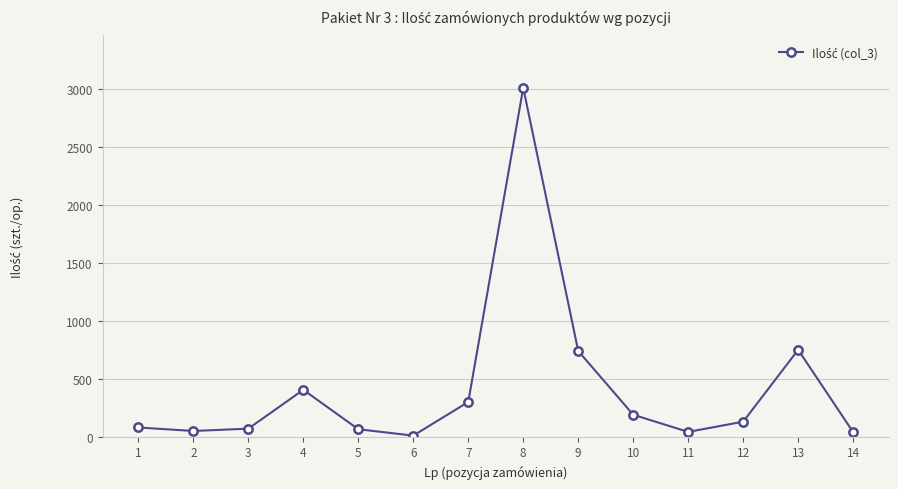

What is the difference between the values at 12 and 11?

88